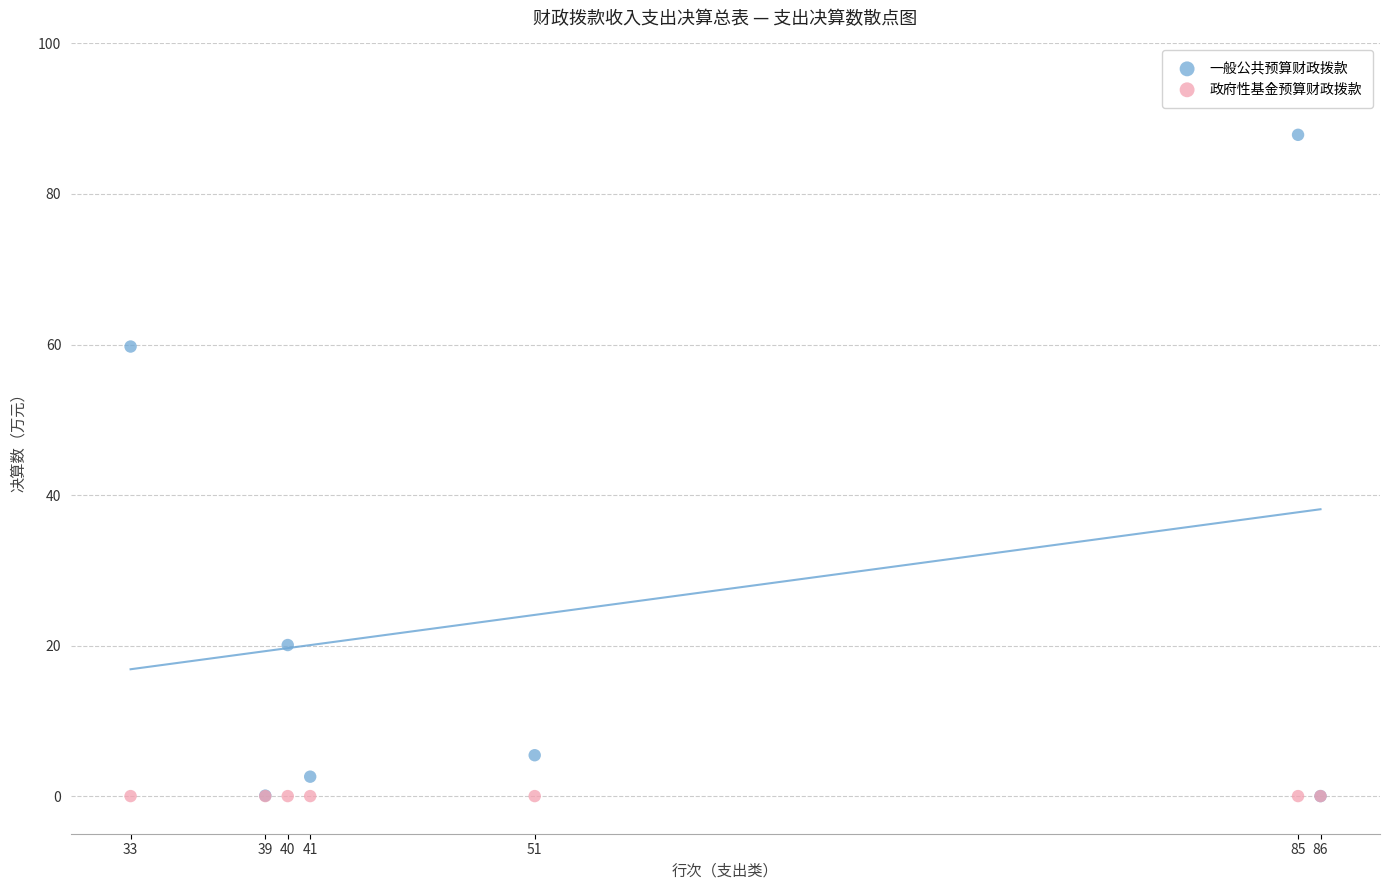

Across all series, what Y value is closest to 43?

59.7